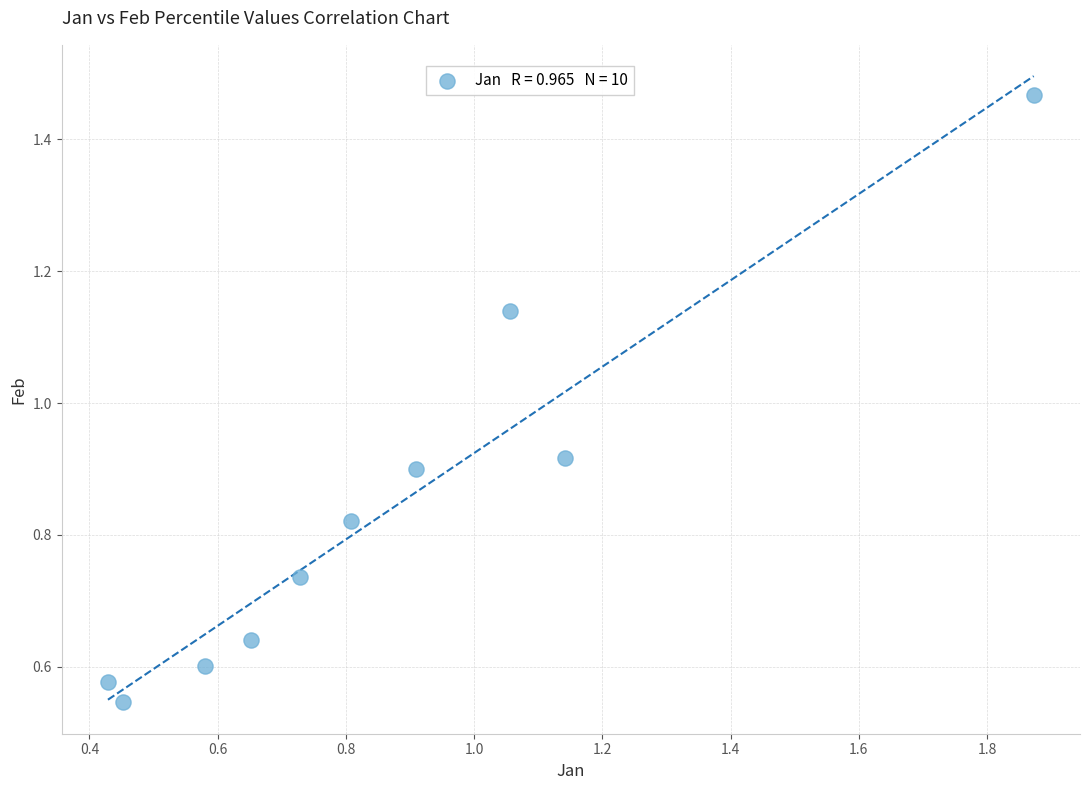

What is the range of X values (max minus min)?

1.4